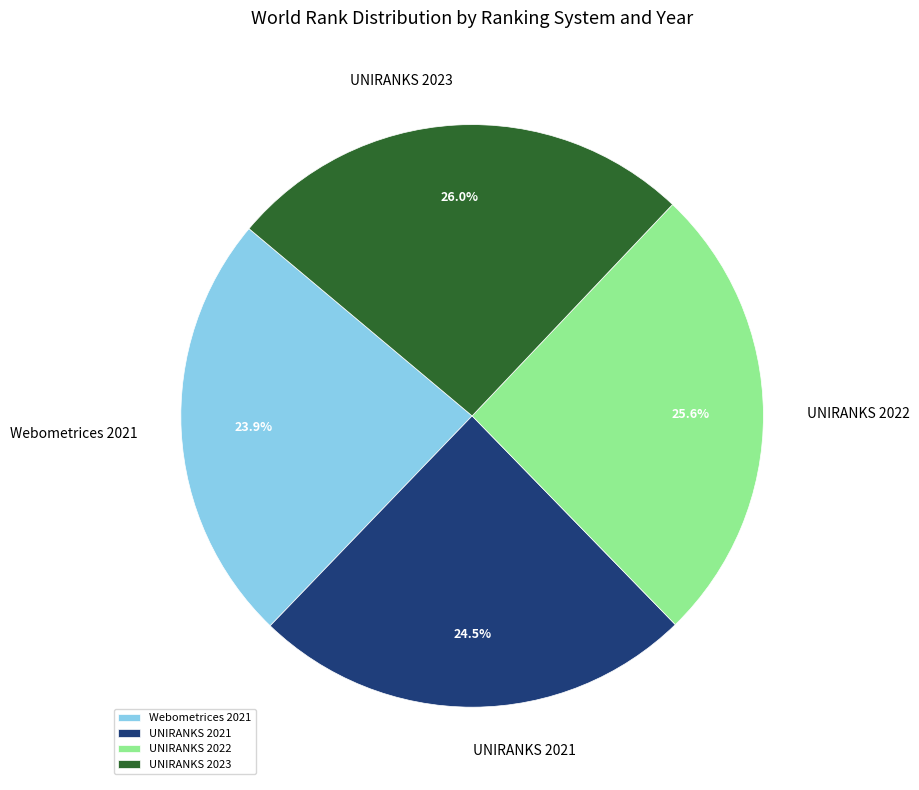

How much of the chart is everything except UNIRANKS 2023?

74.0%